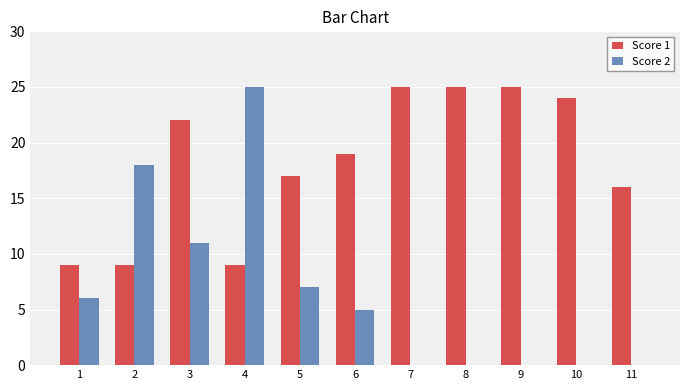

What is the average value of the Score 1 series?

18